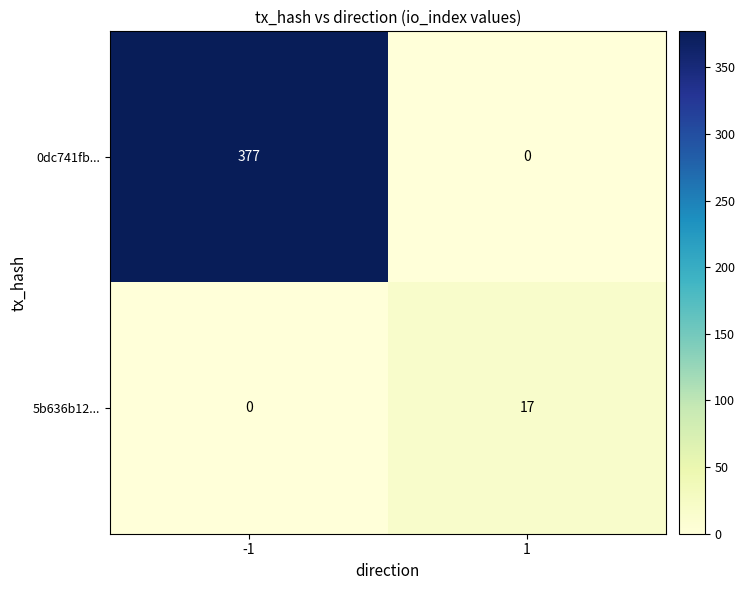

Count the number of data series in this chart.

2